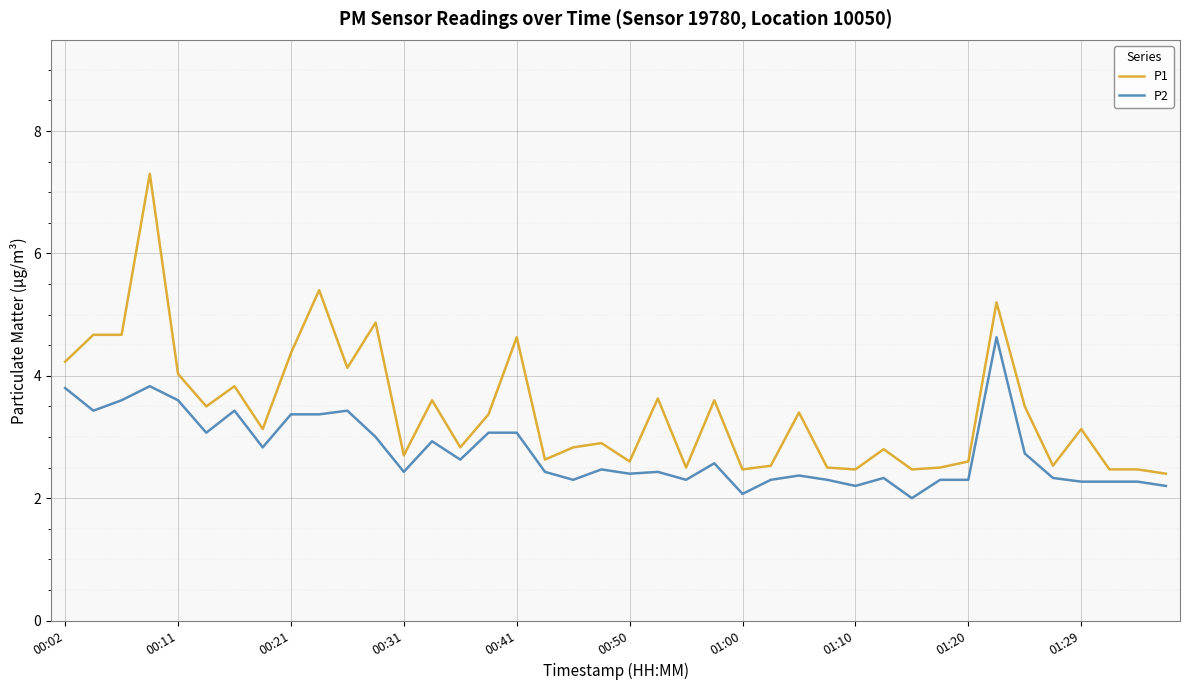

Which series has the largest total across all categories?

P1